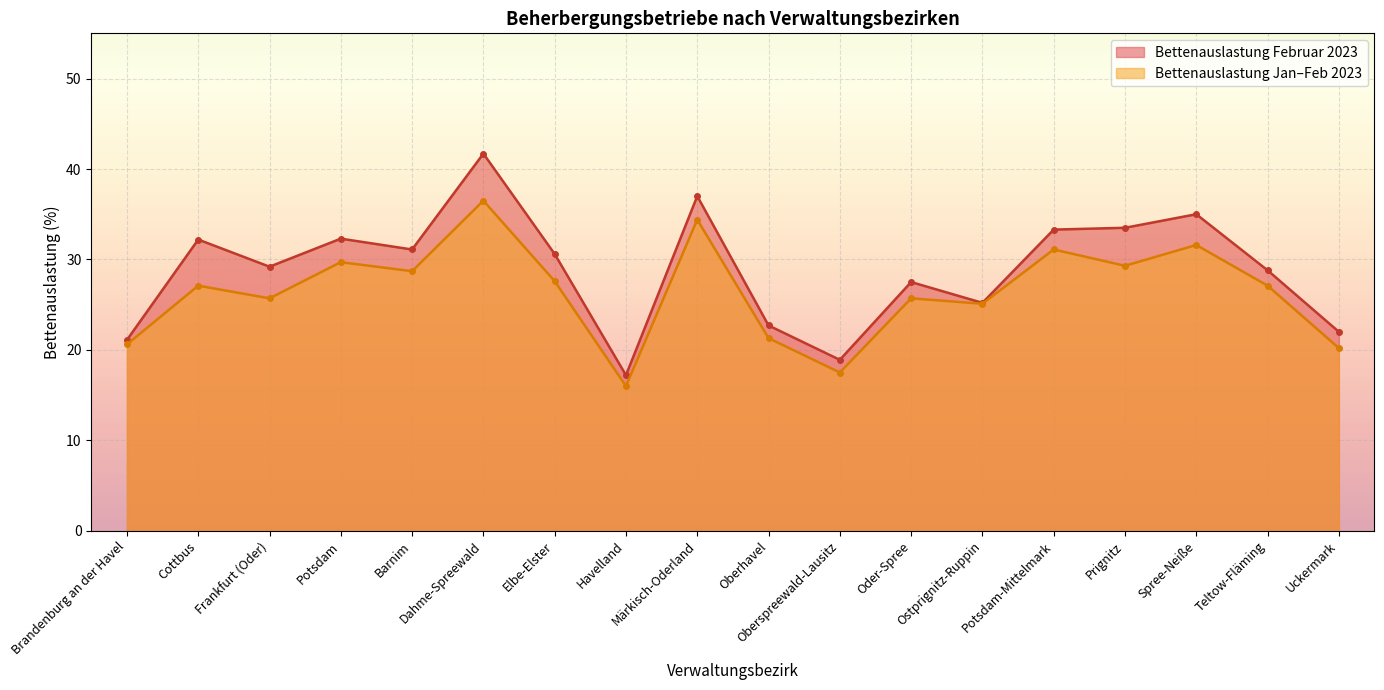

How many lines are shown in the chart?

2